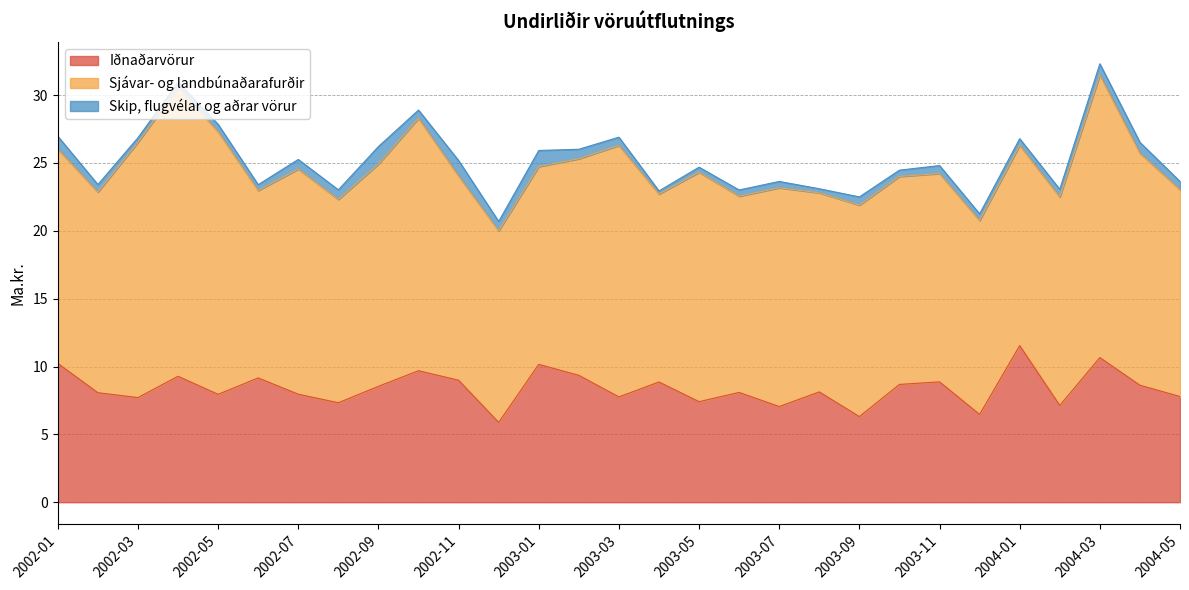

Rank the series by their average value, from lowest to highest.

Skip, flugvélar og aðrar vörur, Iðnaðarvörur, Sjávar- og landbúnaðarafurðir